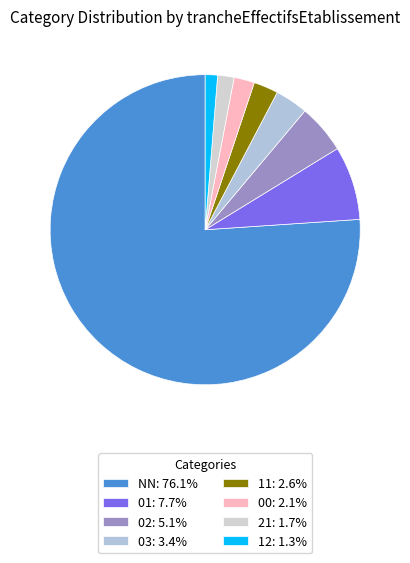

What percentage is the 03 slice, to the nearest percent?

3%